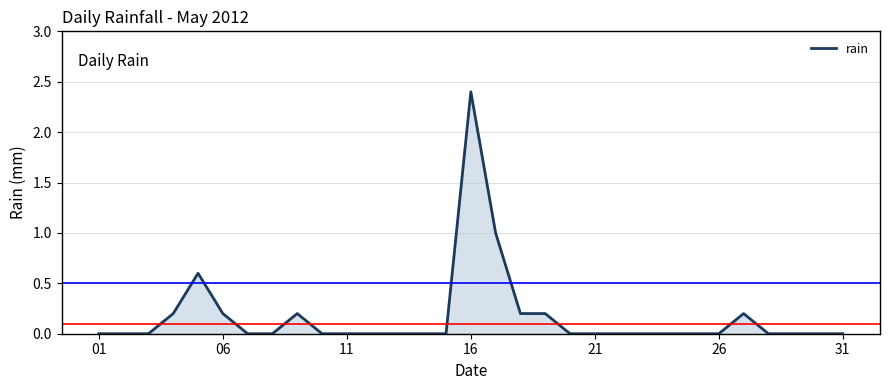

What is the maximum value shown in the chart?

2.4